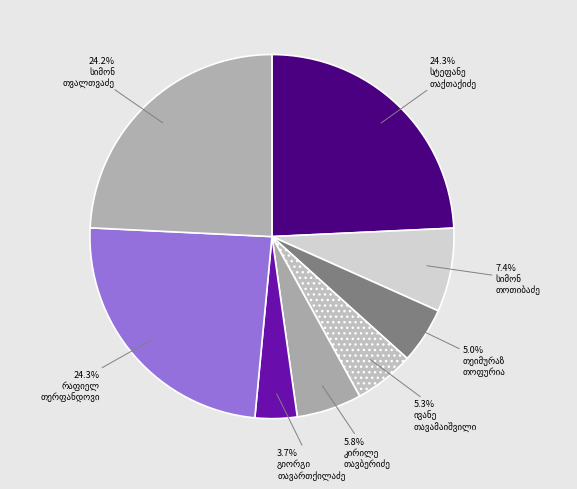

To the nearest percent, what is the average slice percentage?

12%